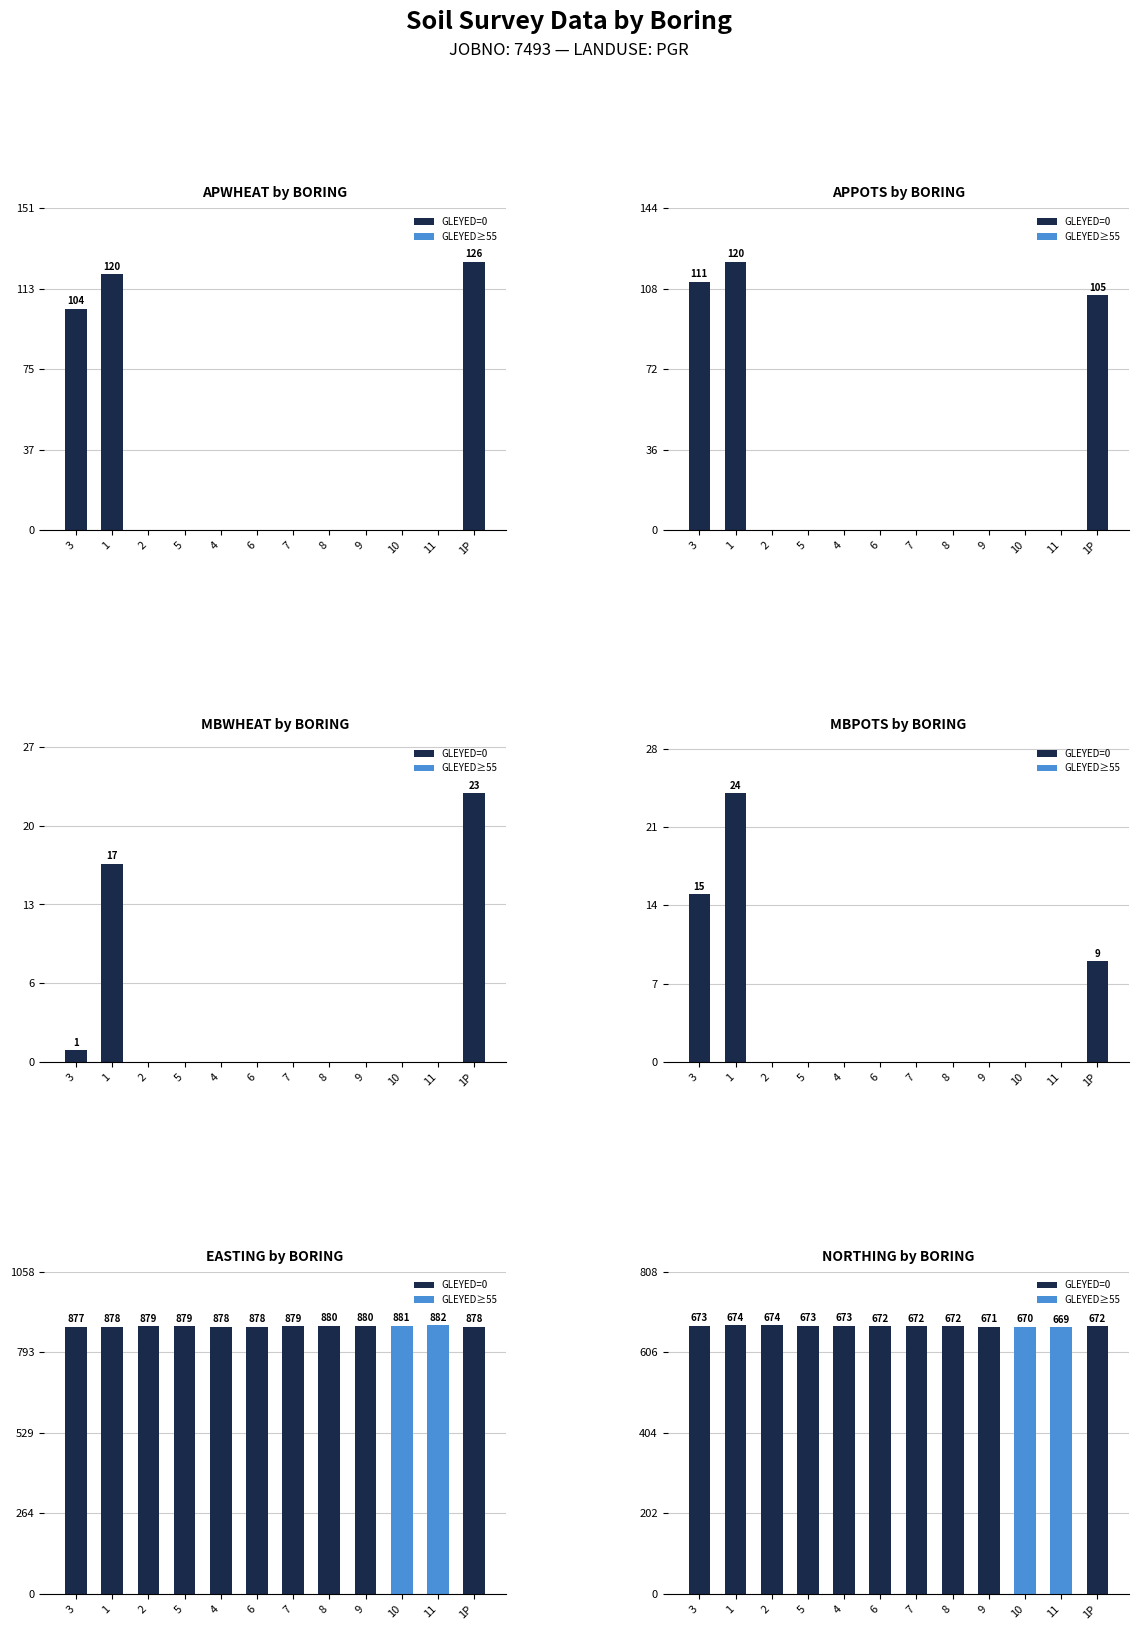

What is the maximum value for MBWHEAT by BORING?

23